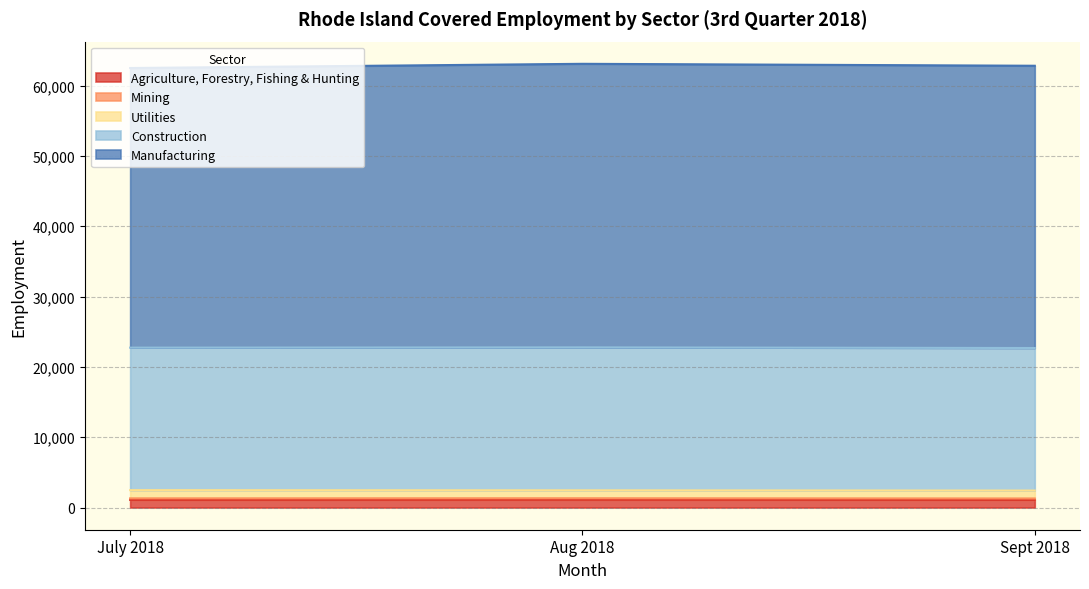

How many lines are shown in the chart?

5